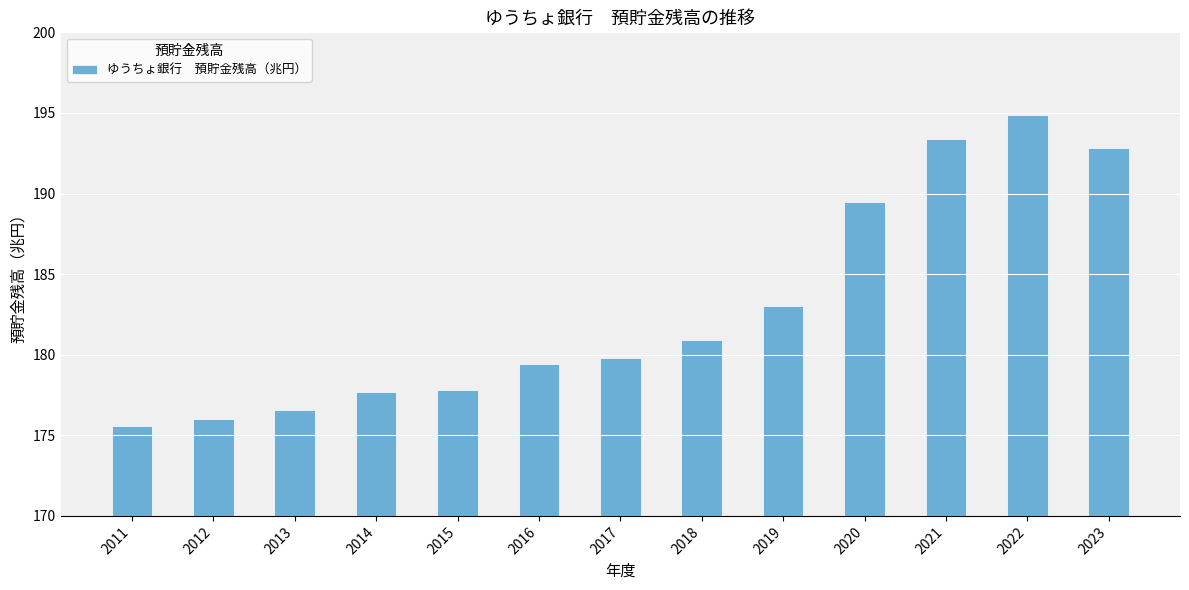

What is the sum of the values at 2021 and 2011?

369.0